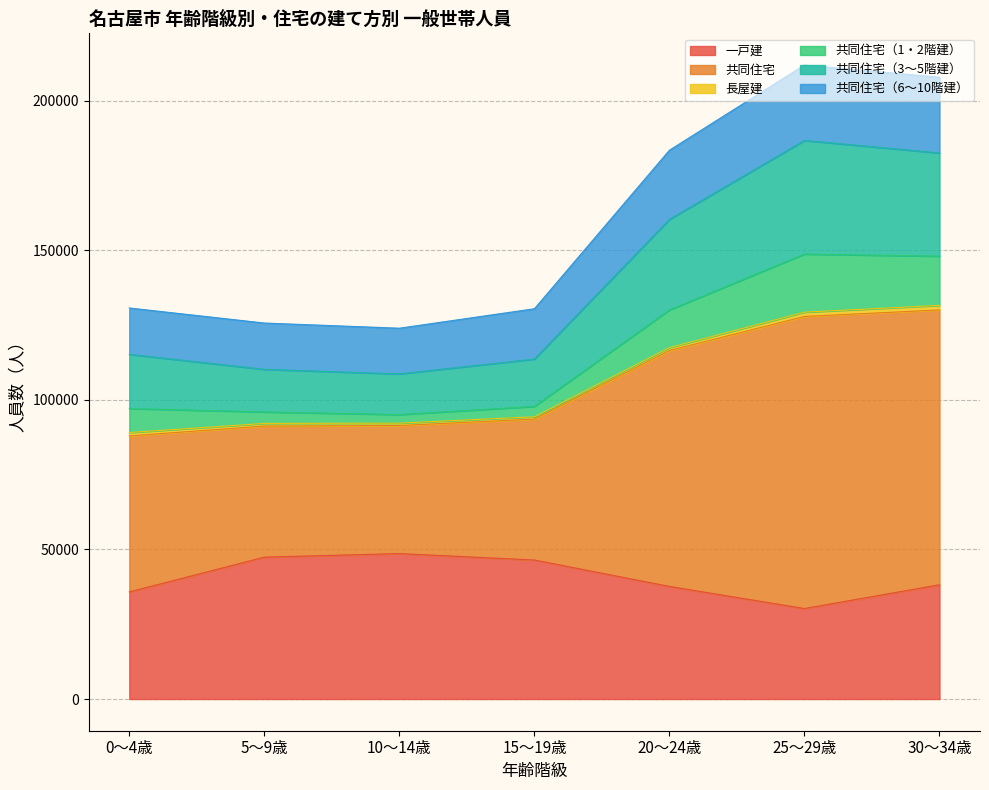

Where does the 共同住宅 series first go above 115212?

20～24歳